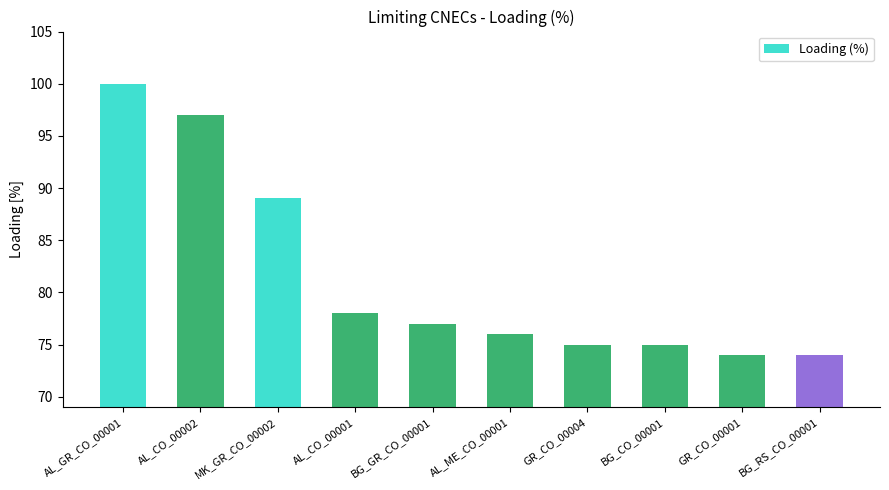

What is the sum of the values at GR_CO_00001 and GR_CO_00004?

149